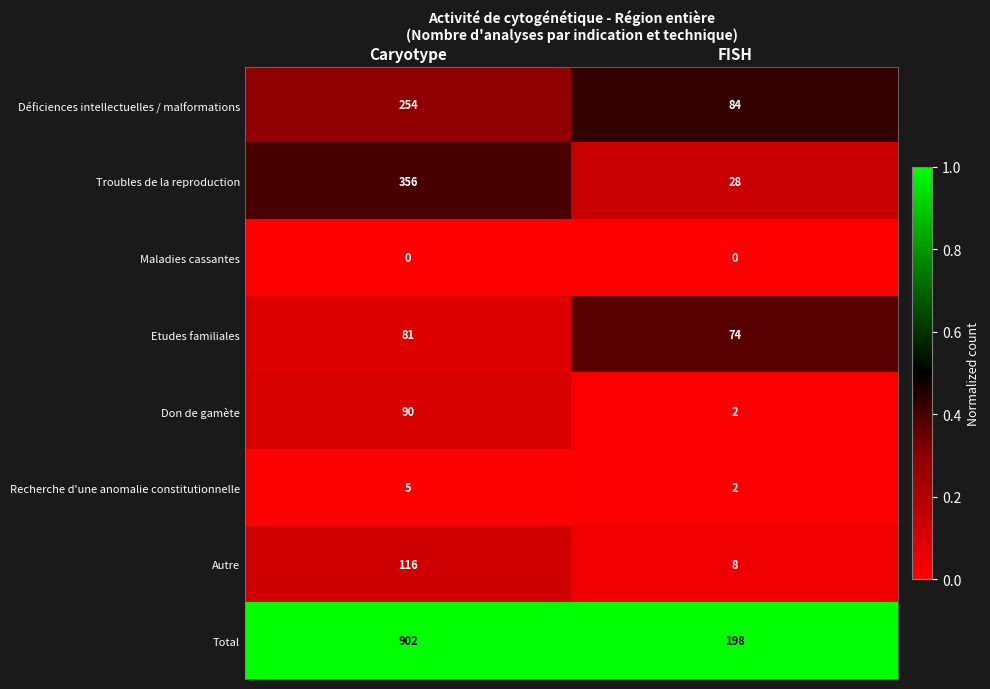

At which category is the sum across all series the highest?

Caryotype